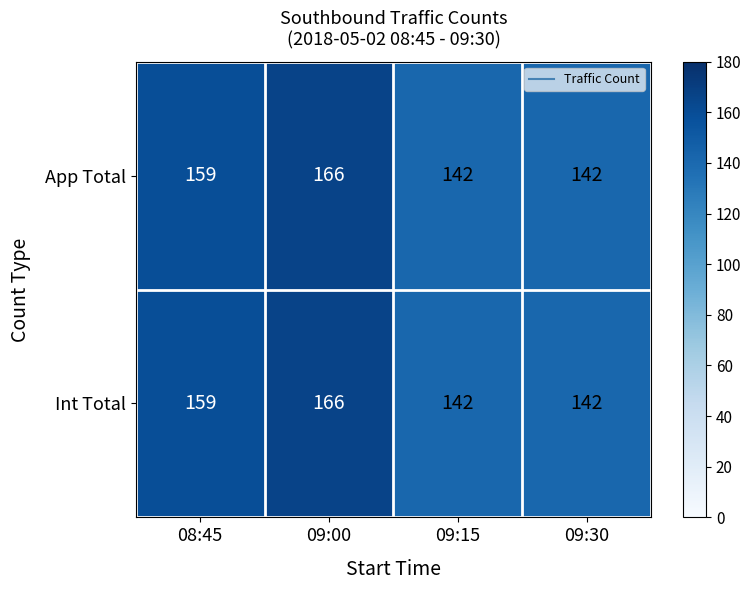

What is the total value across all series at 08:45?

318